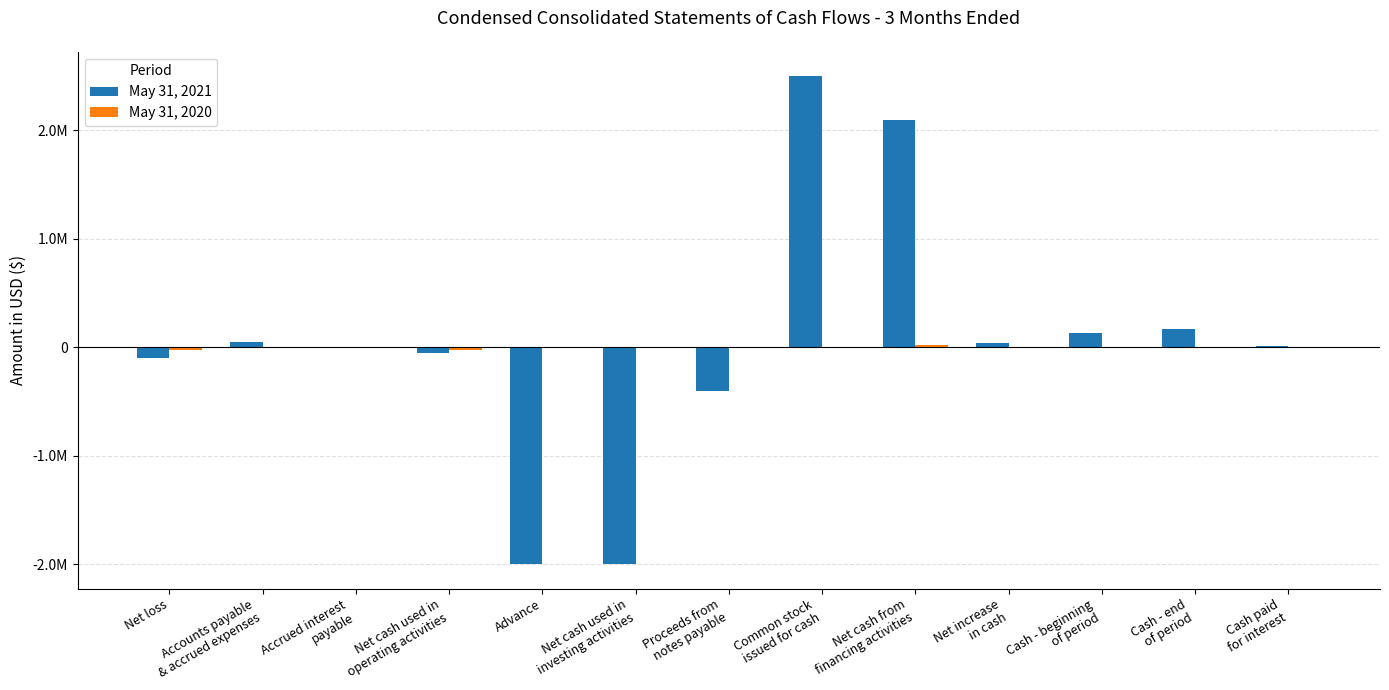

Are the bars grouped side by side (vs. stacked)?

Yes